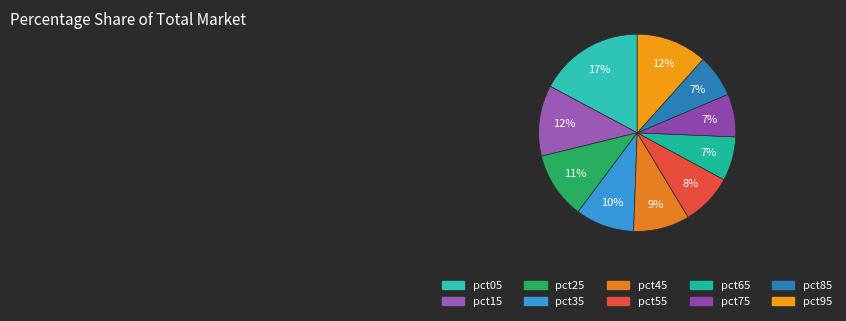

Count the number of slices in the pie.

10